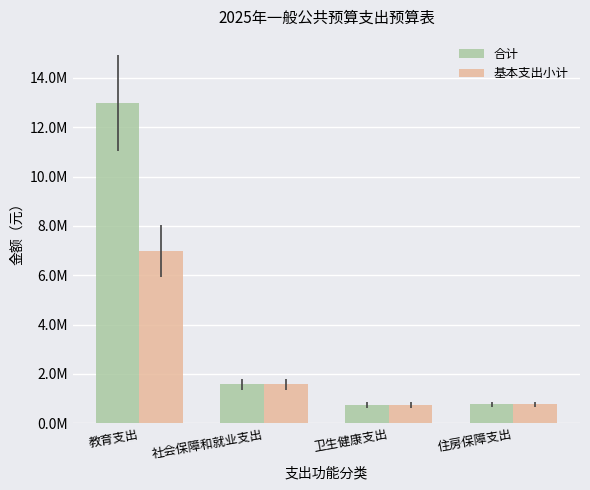

List the series in order of their overall mean, lowest first.

基本支出小计, 合计